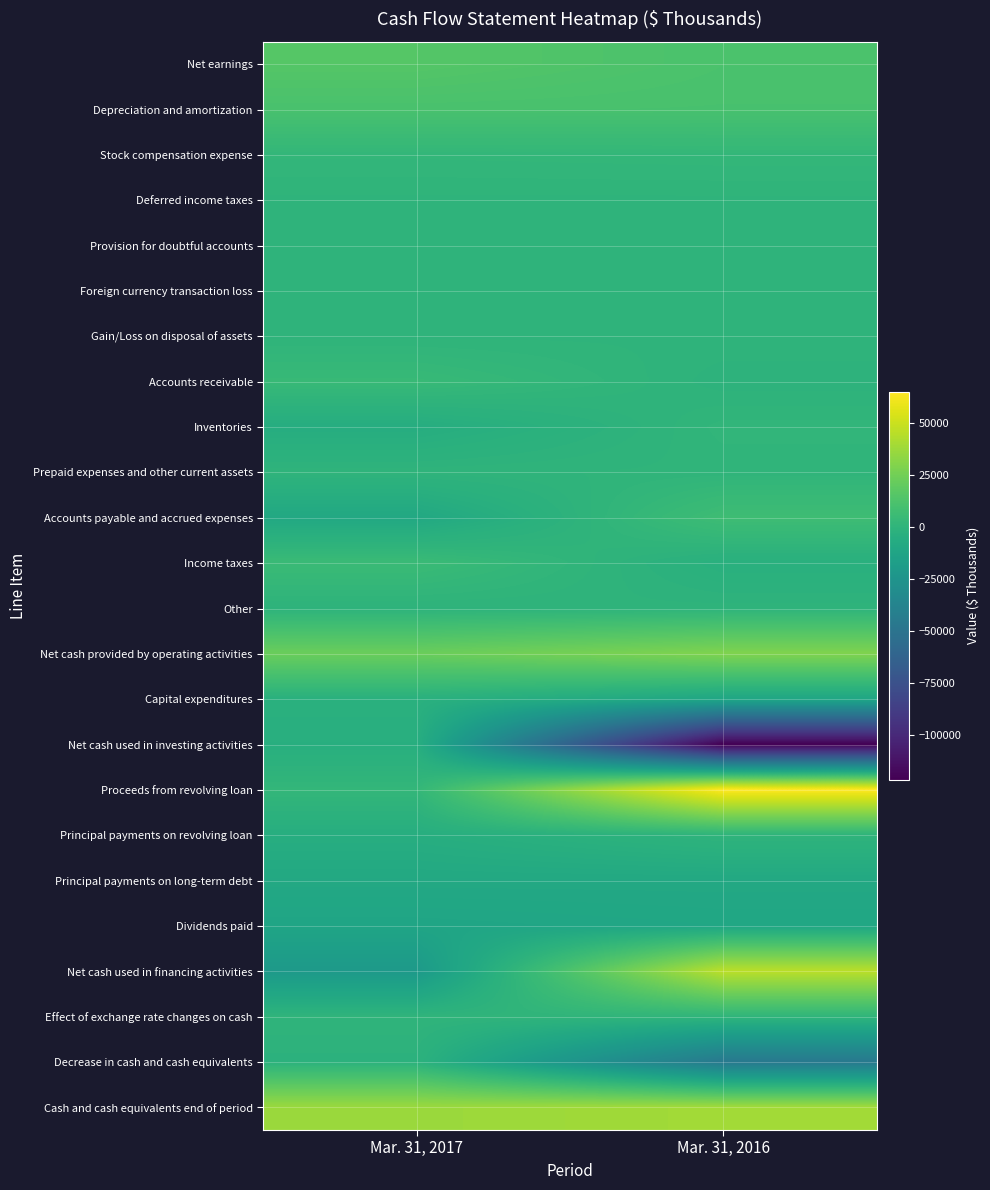

Reading left to right, what are all the values shown in this chart?

Net earnings: Mar. 31, 2017=15518	Mar. 31, 2016=11886
Depreciation and amortization: Mar. 31, 2017=11335	Mar. 31, 2016=11016
Stock compensation expense: Mar. 31, 2017=1840	Mar. 31, 2016=2197
Deferred income taxes: Mar. 31, 2017=-4	Mar. 31, 2016=0
Provision for doubtful accounts: Mar. 31, 2017=79	Mar. 31, 2016=49
Foreign currency transaction loss: Mar. 31, 2017=101	Mar. 31, 2016=50
Gain/Loss on disposal of assets: Mar. 31, 2017=-75	Mar. 31, 2016=89
Accounts receivable: Mar. 31, 2017=4128	Mar. 31, 2016=-1049
Inventories: Mar. 31, 2017=-5574	Mar. 31, 2016=1257
Prepaid expenses and other current assets: Mar. 31, 2017=-4	Mar. 31, 2016=386
Accounts payable and accrued expenses: Mar. 31, 2017=-9066	Mar. 31, 2016=7065
Income taxes: Mar. 31, 2017=5248	Mar. 31, 2016=-3443
Other: Mar. 31, 2017=-724	Mar. 31, 2016=-180
Net cash provided by operating activities: Mar. 31, 2017=22802	Mar. 31, 2016=29323
Capital expenditures: Mar. 31, 2017=-2934	Mar. 31, 2016=-10660
Net cash used in investing activities: Mar. 31, 2017=-4250	Mar. 31, 2016=-121414
Proceeds from revolving loan: Mar. 31, 2017=2000	Mar. 31, 2016=65000
Principal payments on revolving loan: Mar. 31, 2017=-5000	Mar. 31, 2016=0
Principal payments on long-term debt: Mar. 31, 2017=-8750	Mar. 31, 2016=-8750
Dividends paid: Mar. 31, 2017=-12069	Mar. 31, 2016=-10727
Net cash used in financing activities: Mar. 31, 2017=-20461	Mar. 31, 2016=45852
Effect of exchange rate changes on cash: Mar. 31, 2017=263	Mar. 31, 2016=616
Decrease in cash and cash equivalents: Mar. 31, 2017=-1646	Mar. 31, 2016=-45623
Cash and cash equivalents end of period: Mar. 31, 2017=36997	Mar. 31, 2016=39172